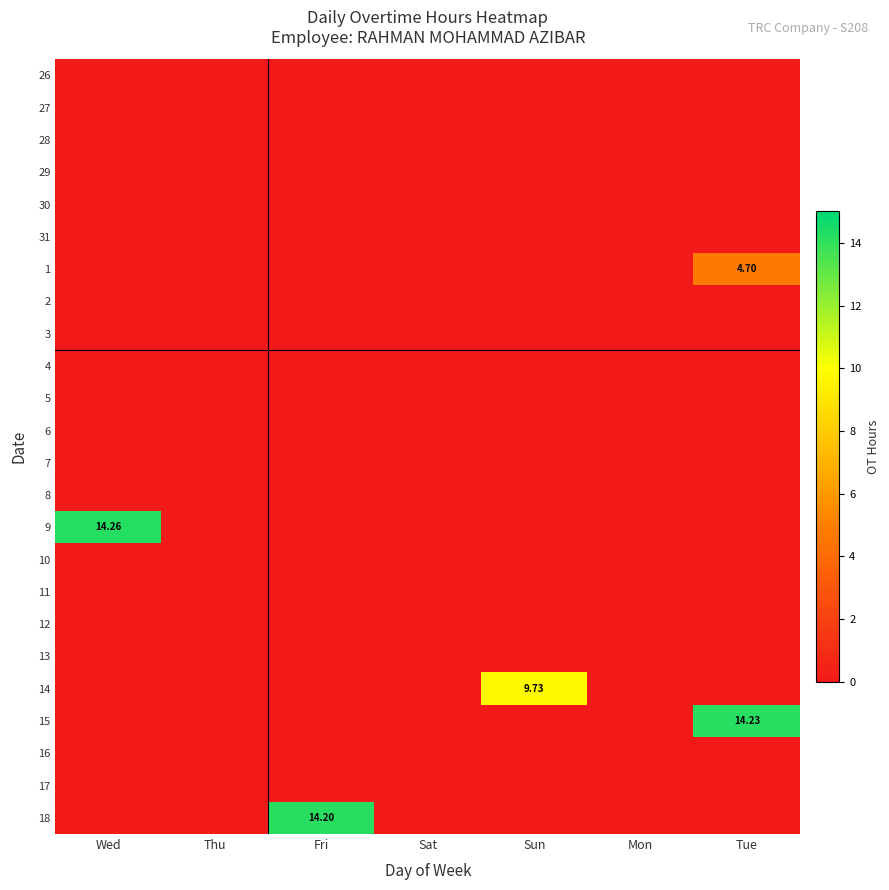

List the series in order of their peak value, lowest first.

26, 27, 28, 29, 30, 31, 2, 3, 4, 5, 6, 7, 8, 10, 11, 12, 13, 16, 17, 1, 14, 18, 15, 9